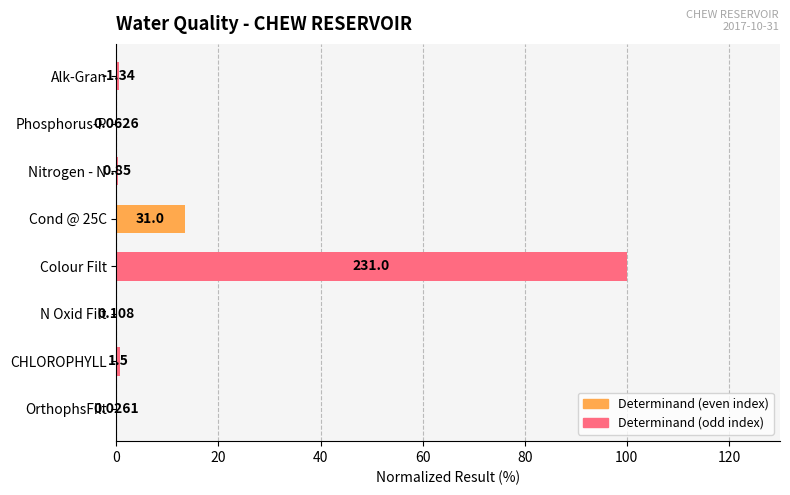

What is the difference between the maximum and minimum values?

100.0